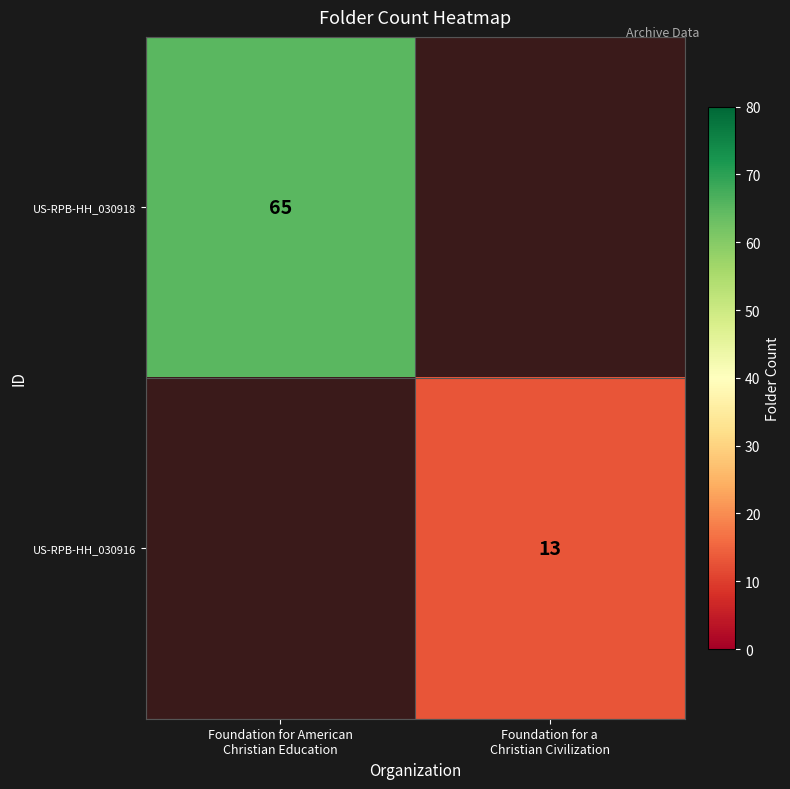

Which series has the widest spread of values?

row_0